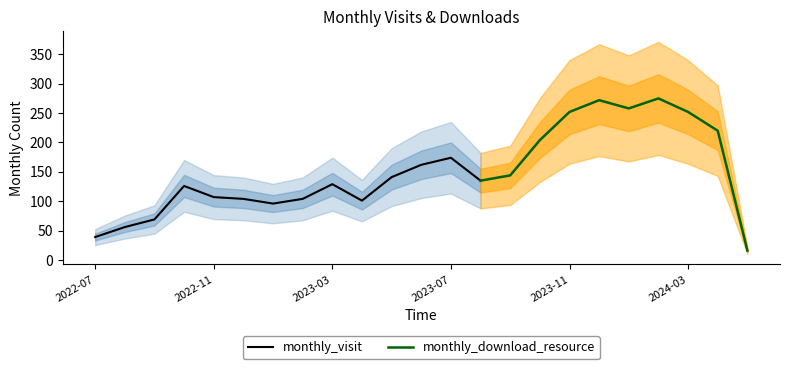

The value of monthly_visit at 2023-03 is 204. True or false?

False